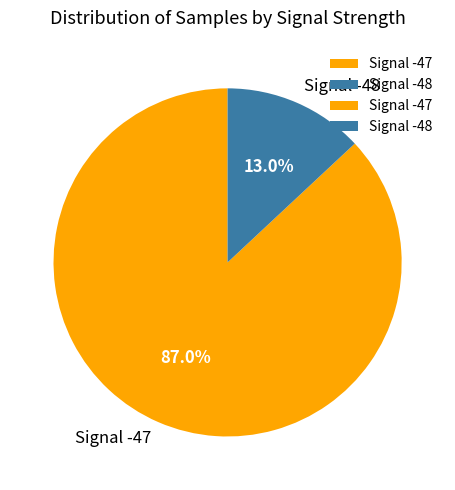

Is there a majority slice in this chart?

Yes